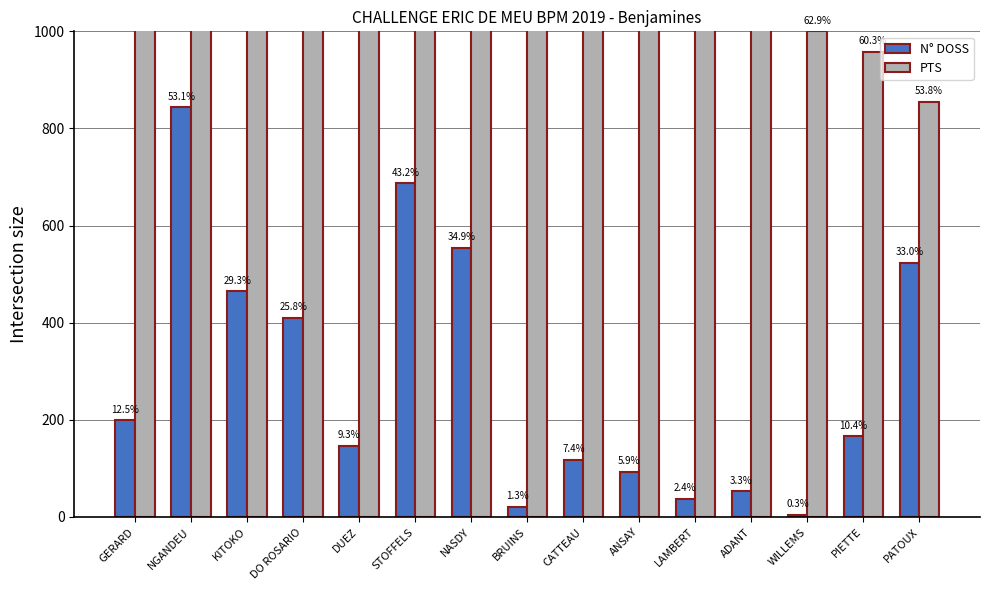

Does the chart contain stacked bars?

No